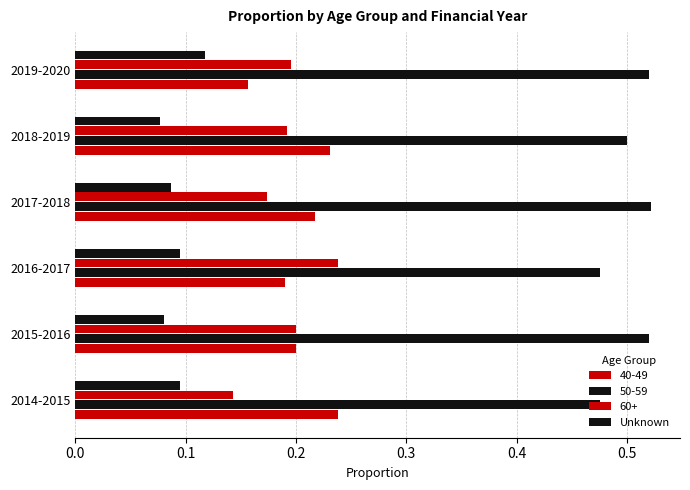

How many categories are shown in the chart?

6